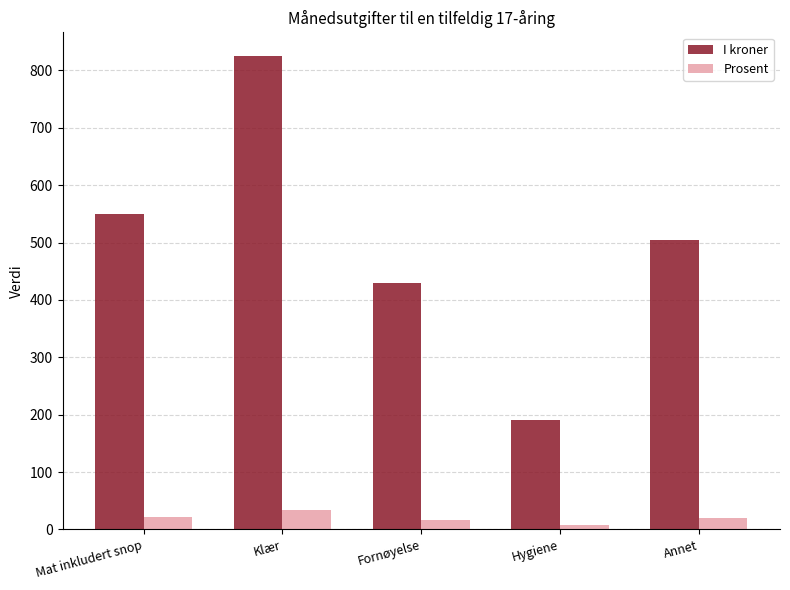

At Klær, list the series in order from smallest to largest.

Prosent, I kroner